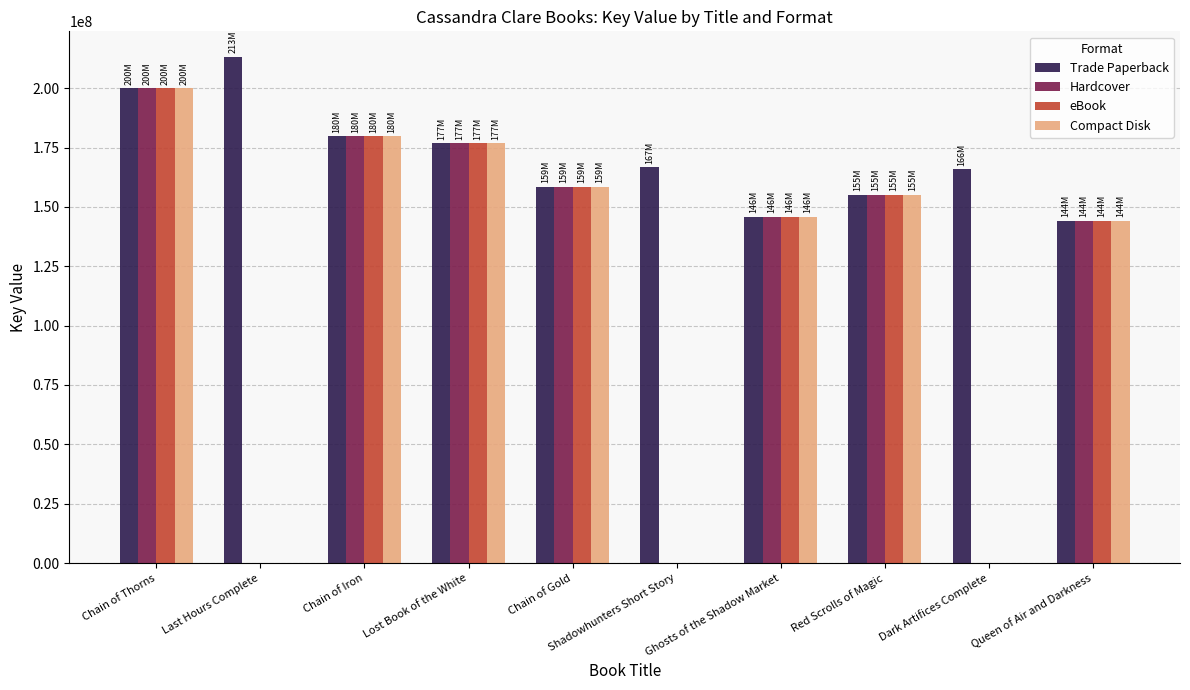

What is the total value across all series at Red Scrolls of Magic?

620470576